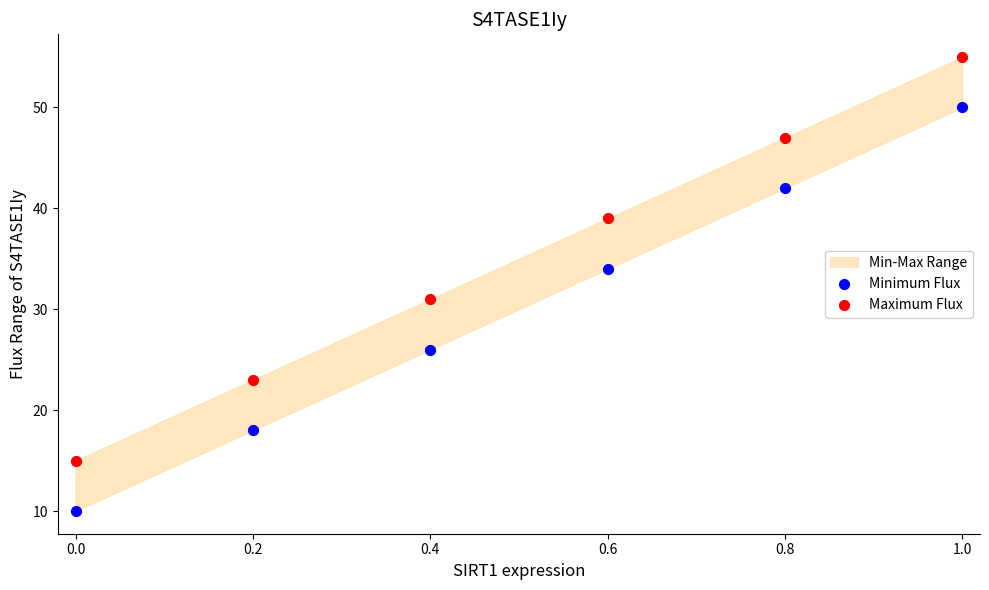

Which series contains the highest Y value?

Maximum Flux